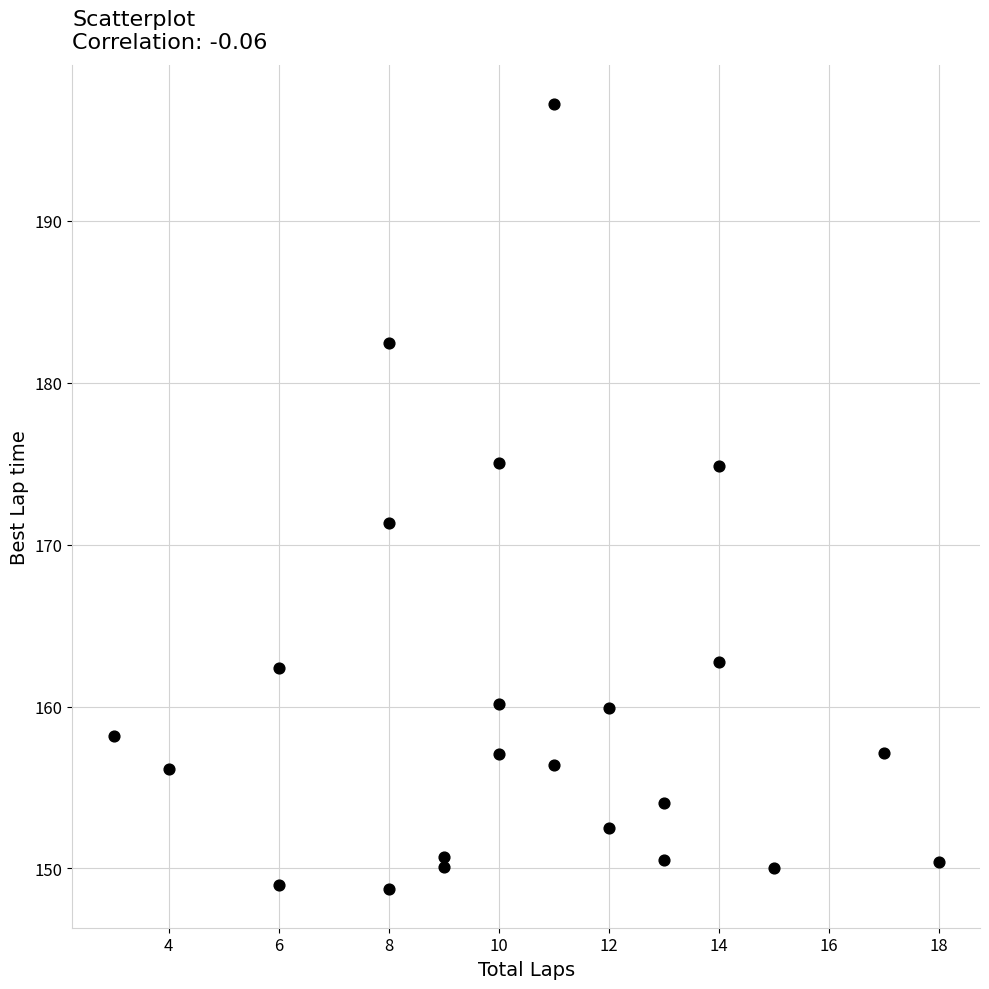

What Y value in the scatter plot is closest to 172?

171.3